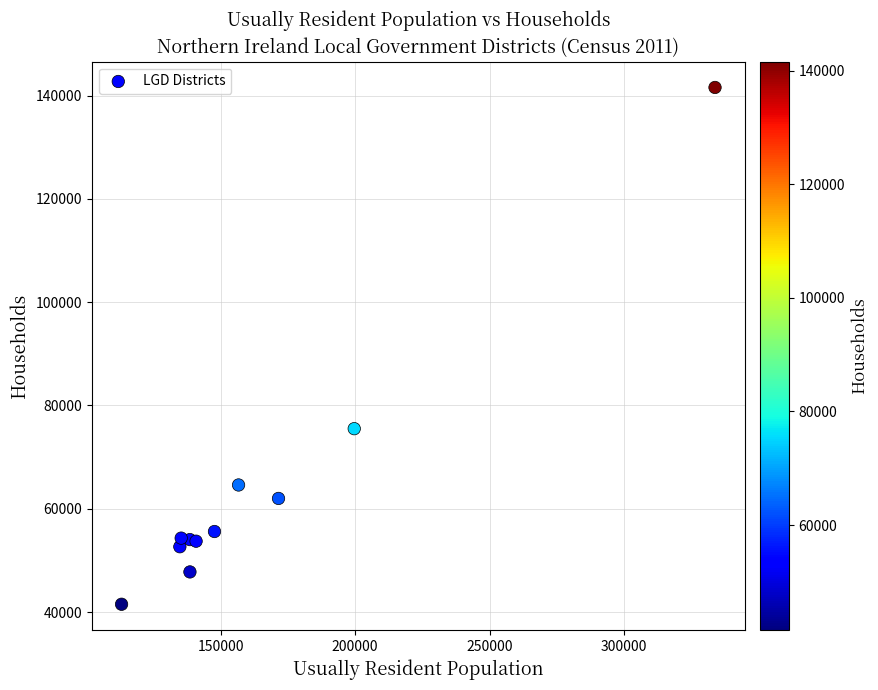

What Y value in the scatter plot is closest to 91539?

75506